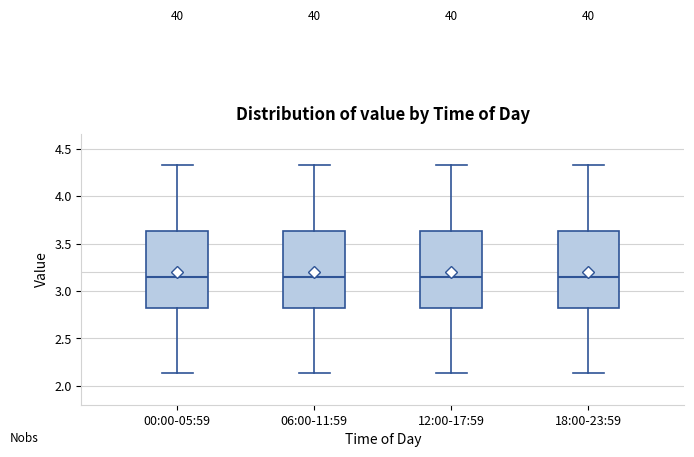

Reading left to right, transcribe this box plot: for each box, give where its median line is, the range the box spans, and where its two whiskers end, as read against the y-axis. The values are not printed on the chart, so give them approximately, as read against the axis.

00:00-05:59: median 3.15, box 2.80 to 3.65, whiskers 2.15 to 4.35
06:00-11:59: median 3.15, box 2.80 to 3.65, whiskers 2.15 to 4.35
12:00-17:59: median 3.15, box 2.80 to 3.65, whiskers 2.15 to 4.35
18:00-23:59: median 3.15, box 2.80 to 3.65, whiskers 2.15 to 4.35